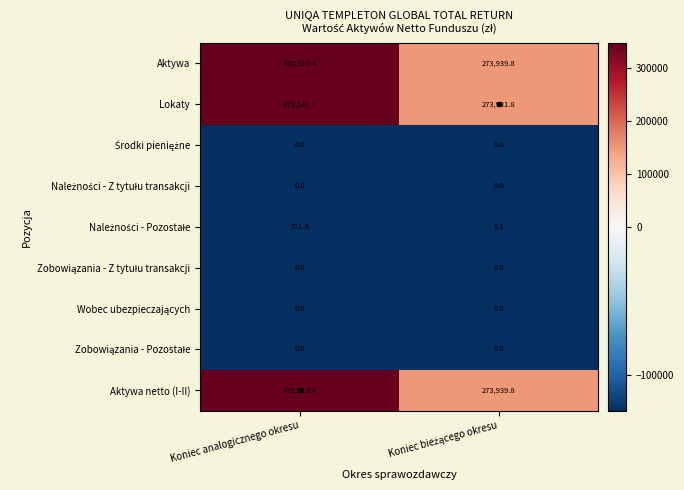

How many values in the Aktywa netto (I-II) series exceed 470319?

1